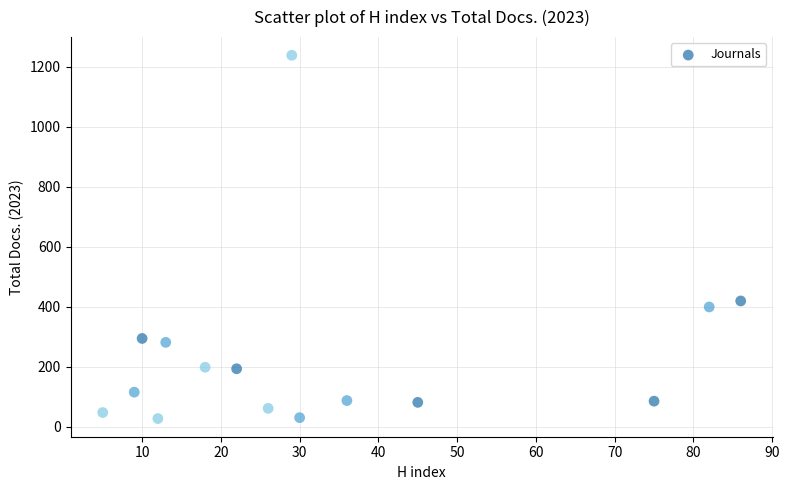

What Y value in the scatter plot is closest to 632?

419